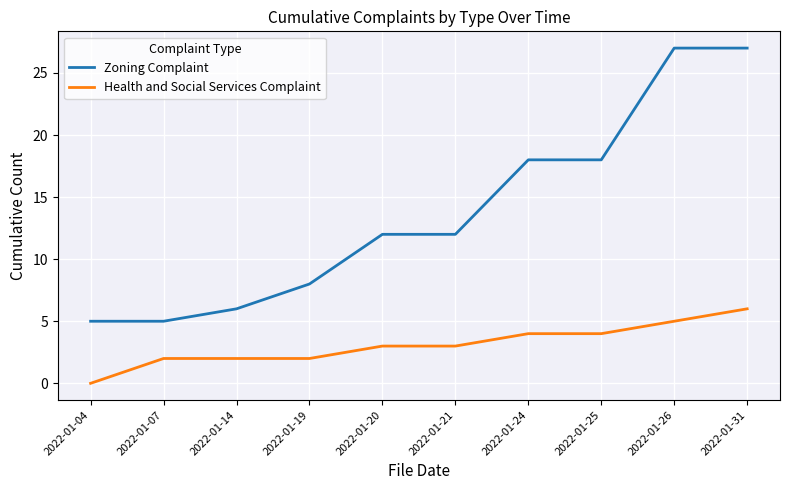

True or false: Zoning Complaint has a value of 12 at 2022-01-20.

True